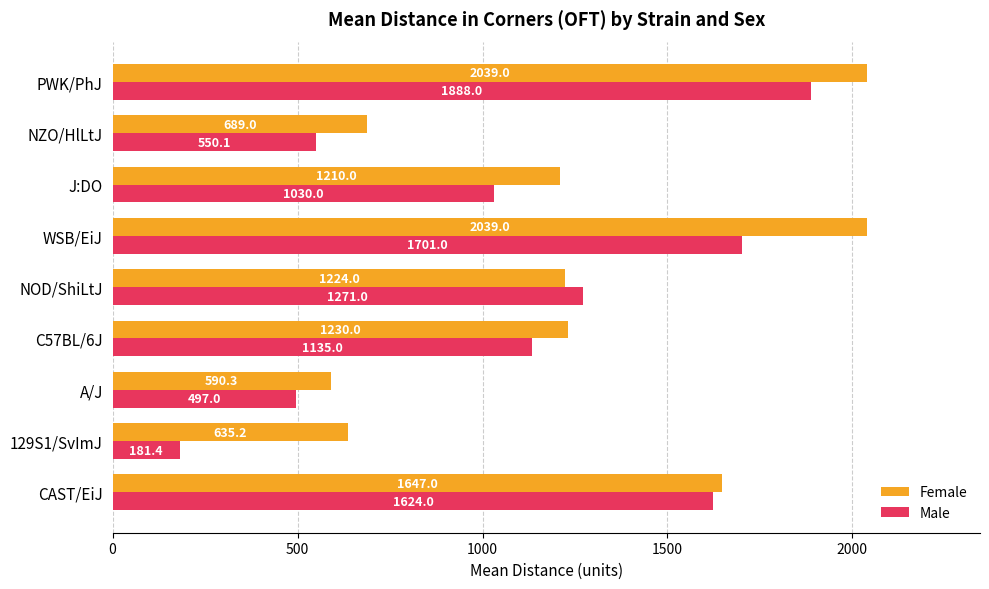

What are all the series names shown in the legend?

Female, Male